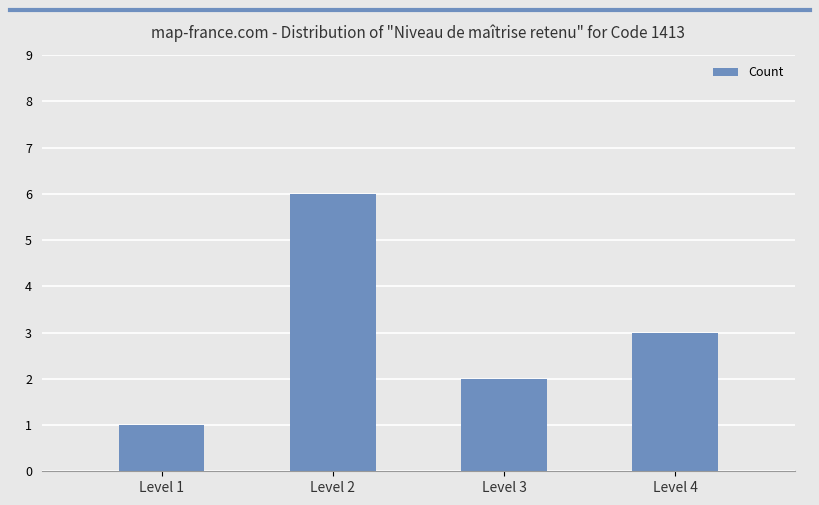

How many values are below 3?

2